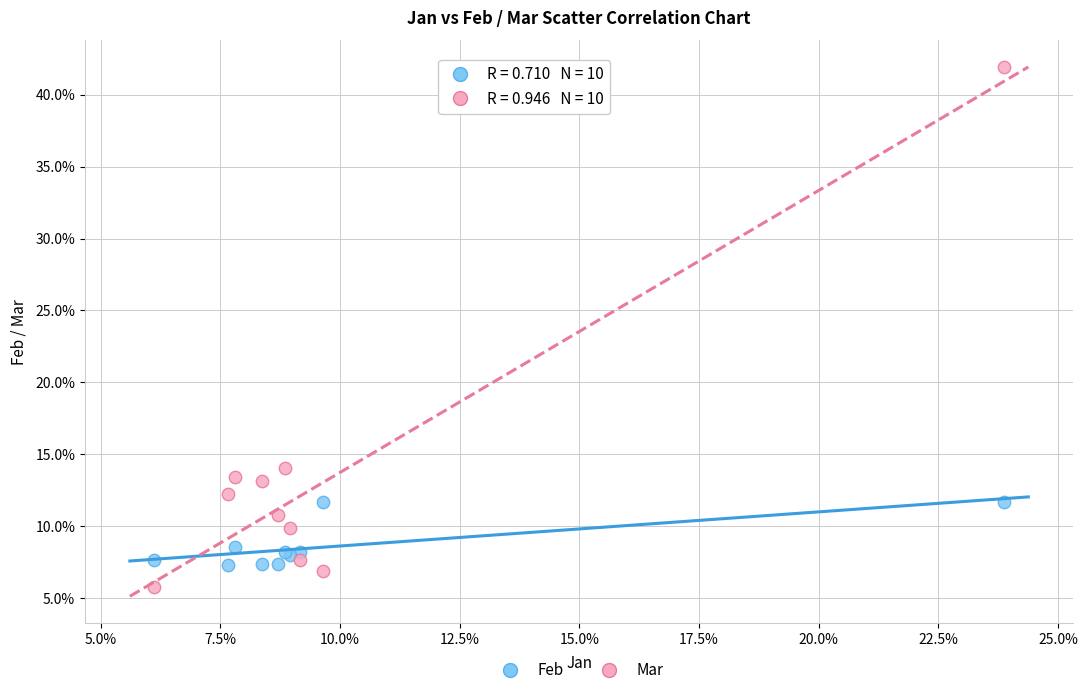

Which series has the largest Y range (max minus min)?

Mar